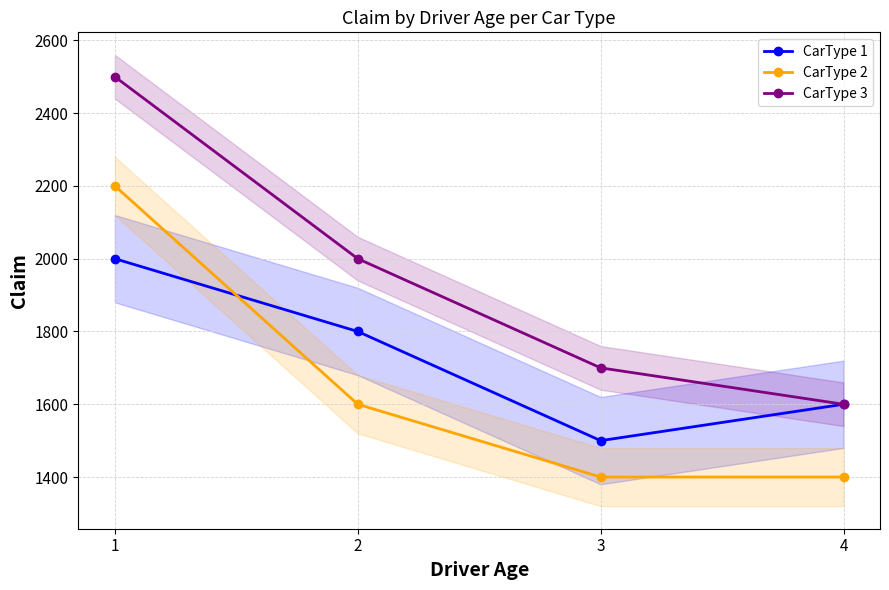

How many lines are shown in the chart?

3